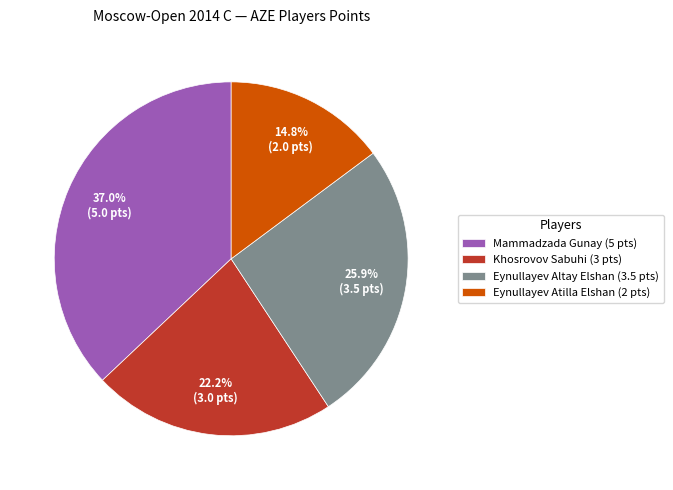

Count the number of slices in the pie.

4